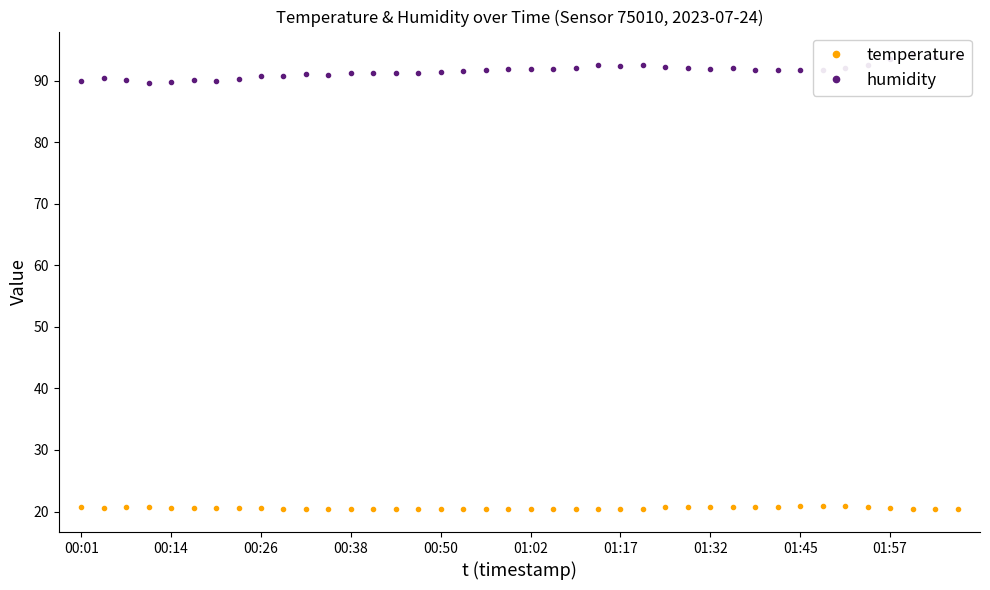

What is the label of the 32nd point from the left?

31